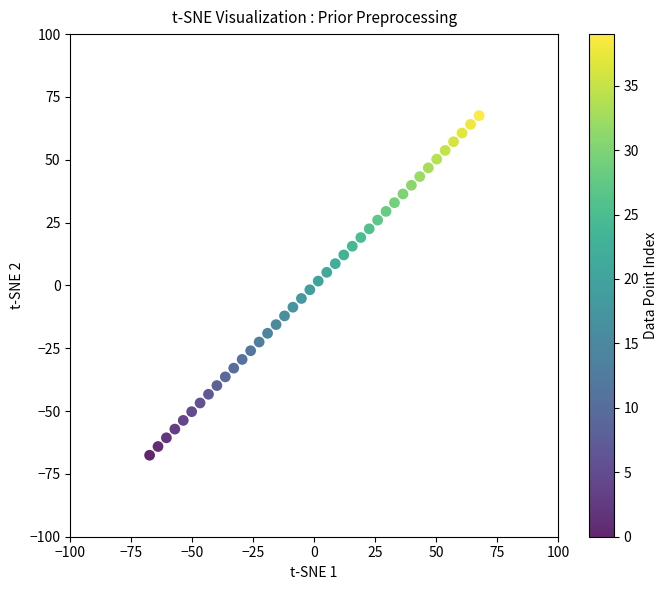

What is the range of X values (max minus min)?

135.1